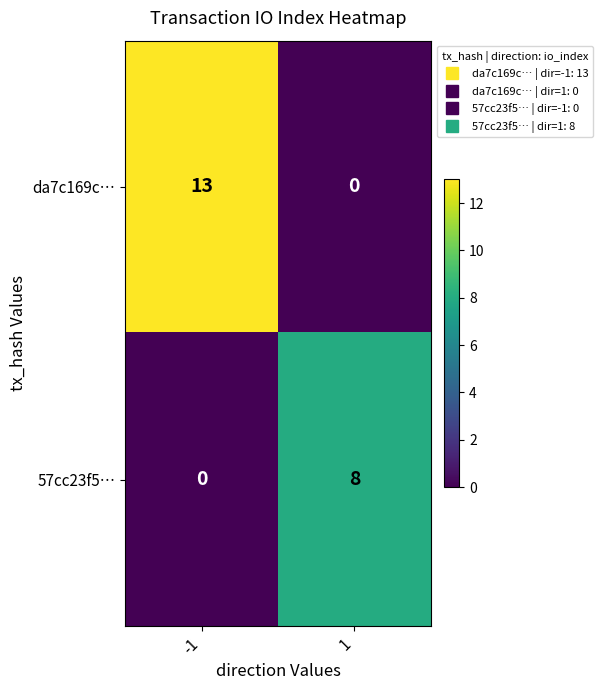

What is the difference between the da7c169c… values at 1 and -1?

13